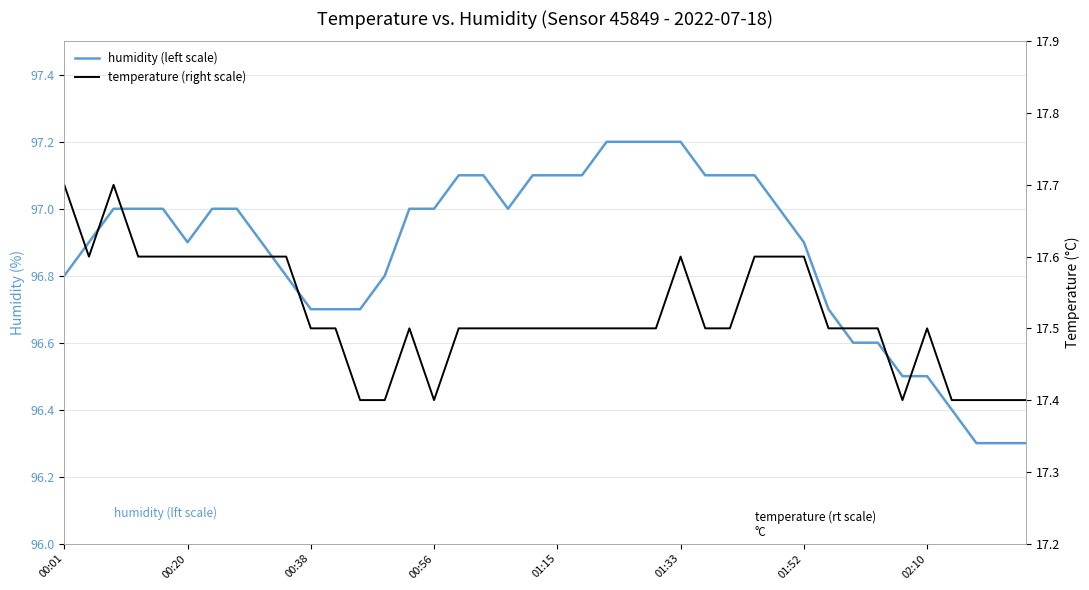

The value of temperature (right scale) at 17 is 17.5. True or false?

True